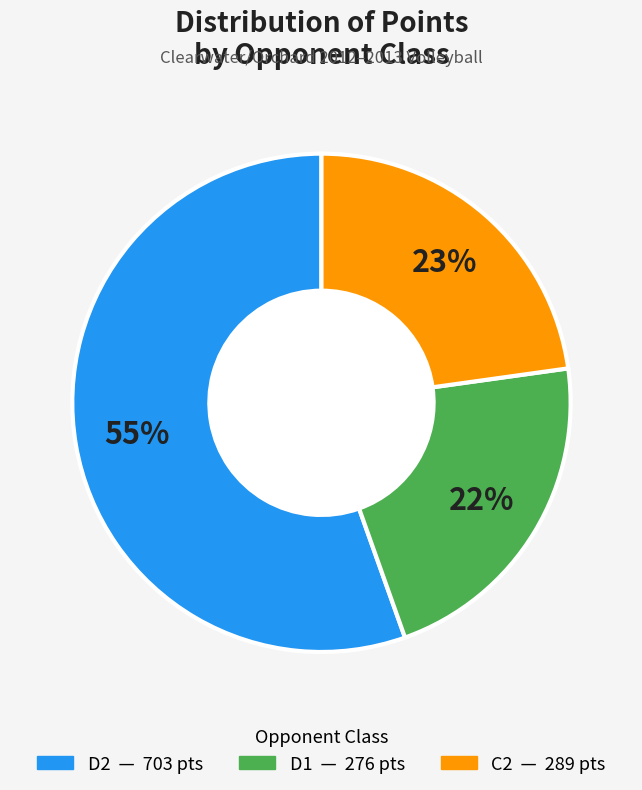

Which category has the biggest portion of the pie?

D2